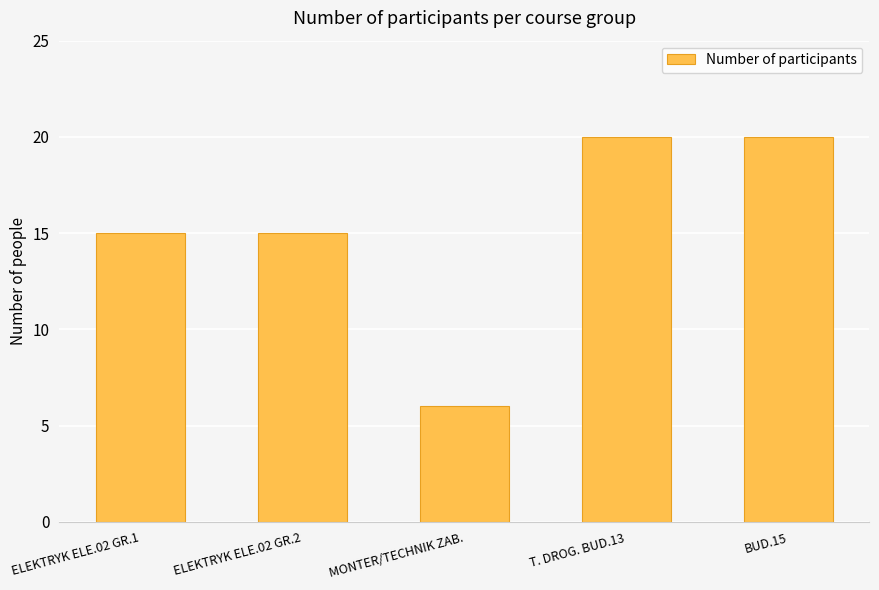

What value does the data have at T. DROG. BUD.13?

20